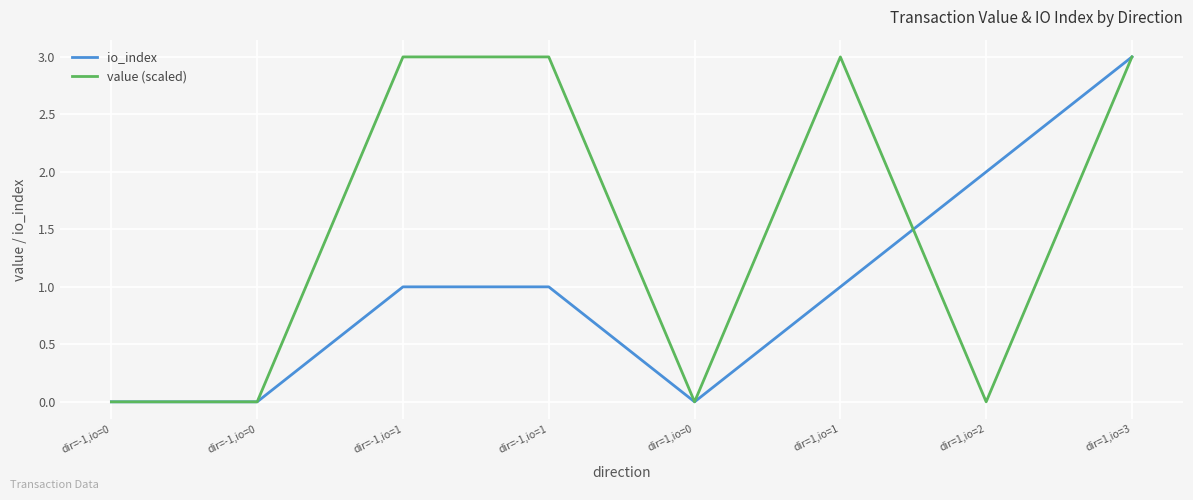

Is this an area chart (filled region under the line)?

No